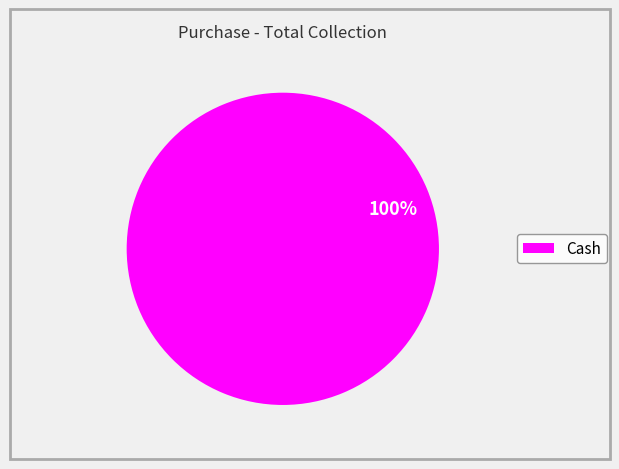

How many segments does this pie chart have?

1